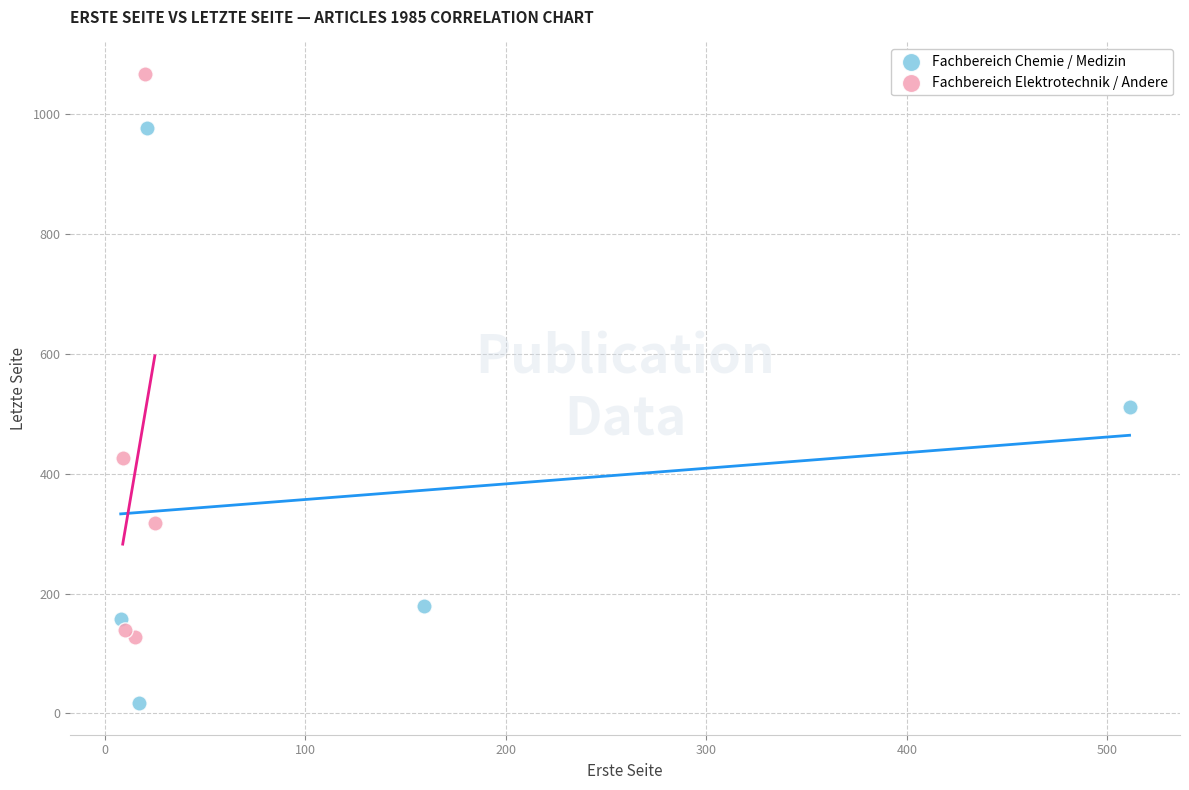

What are all the series names shown in the legend?

Fachbereich Chemie / Medizin, Fachbereich Elektrotechnik / Andere